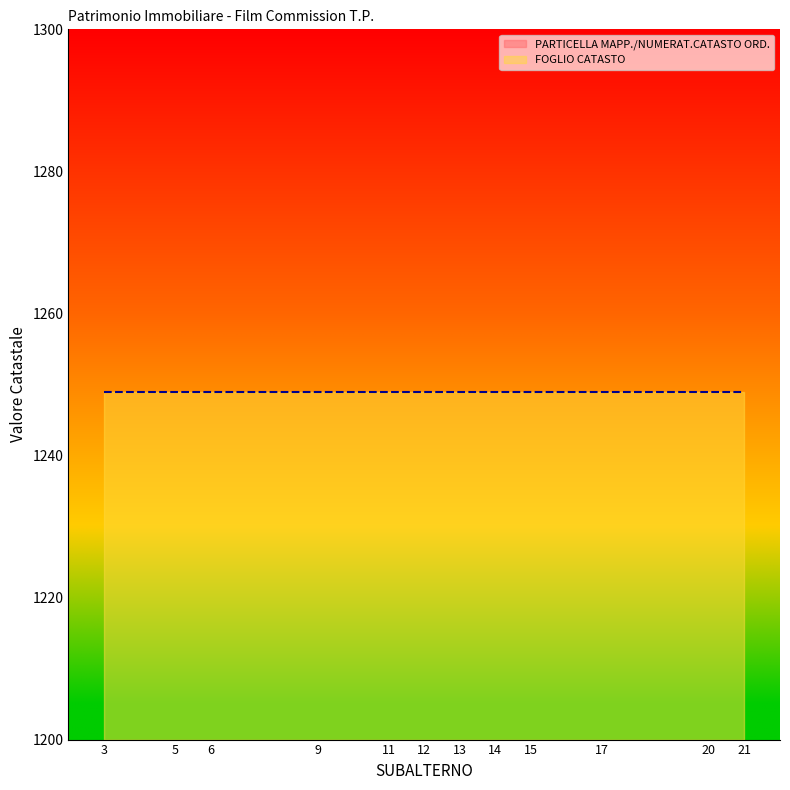

Reading right to left, transcribe all the data shown in this chart.

PARTICELLA MAPP./NUMERAT.CATASTO ORD.: 362	362	362	362	362	362	362	362	362	362	362	362
FOGLIO CATASTO: 1249	1249	1249	1249	1249	1249	1249	1249	1249	1249	1249	1249